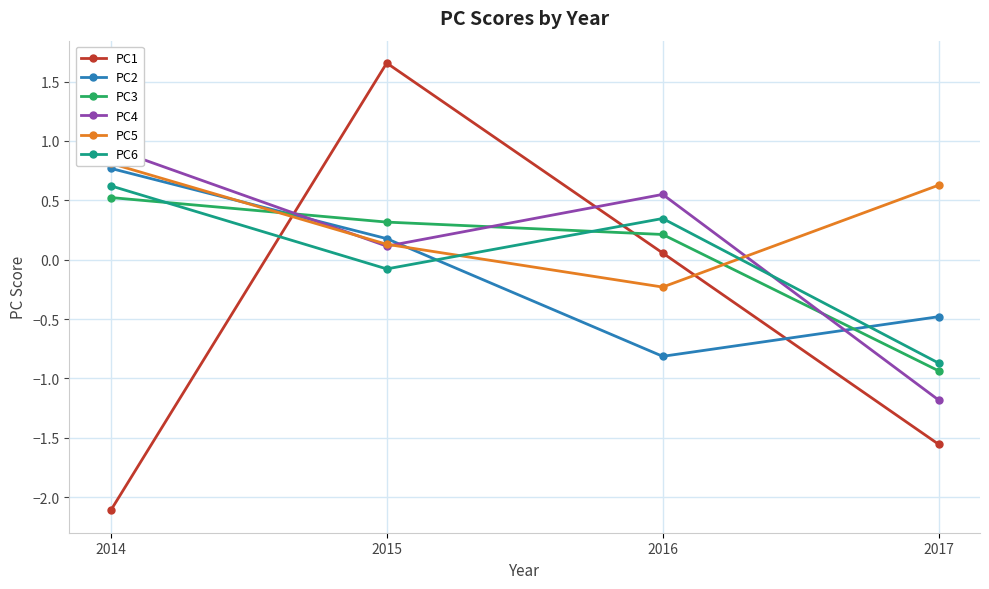

Between 2015 and 2017, which series saw the biggest shift?

PC1